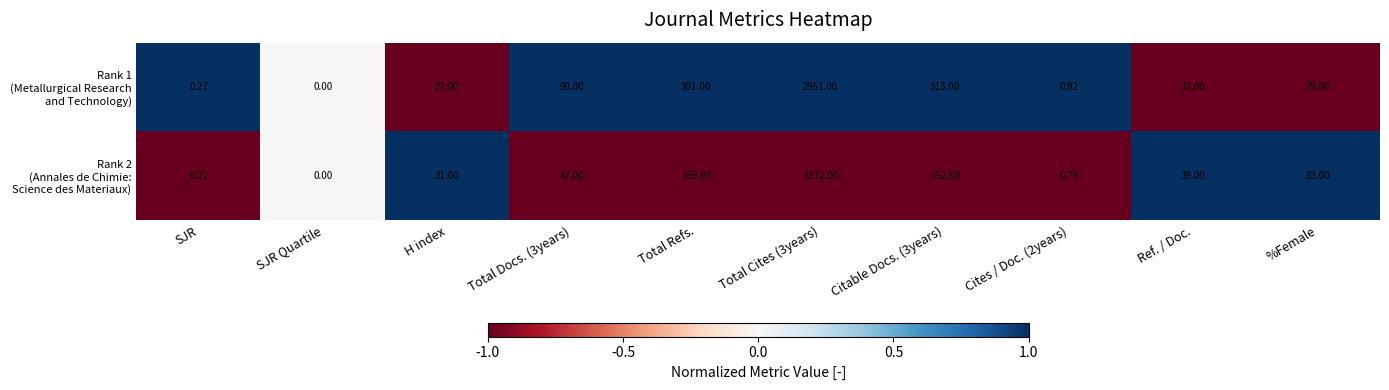

At which category does the chart reach its peak across all series?

Total Cites (3years)